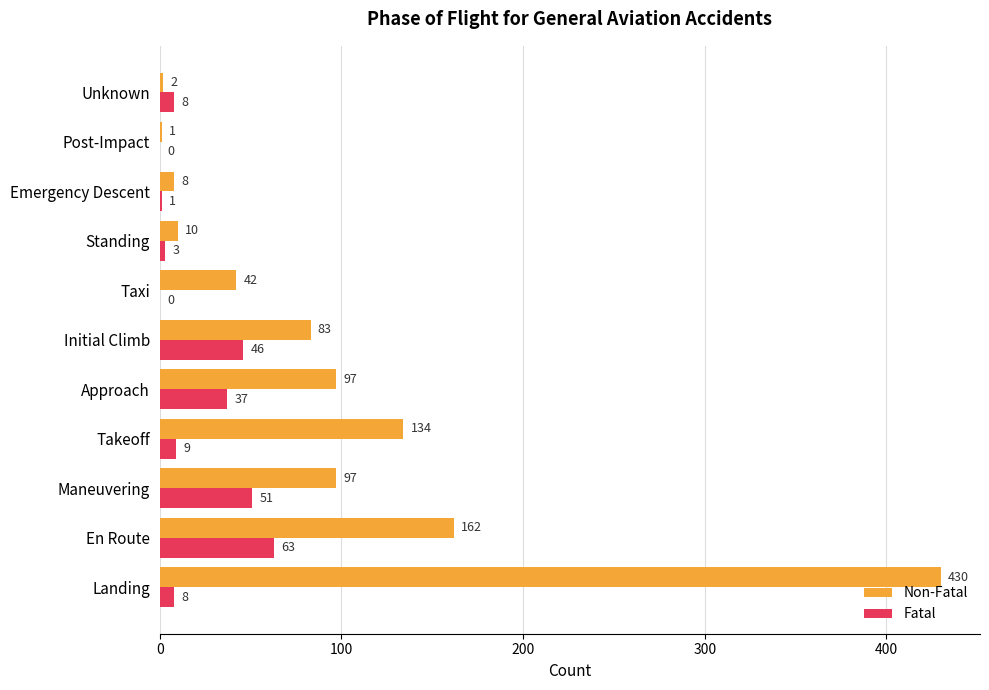

The Non-Fatal series shows 252 at Landing. True or false?

False